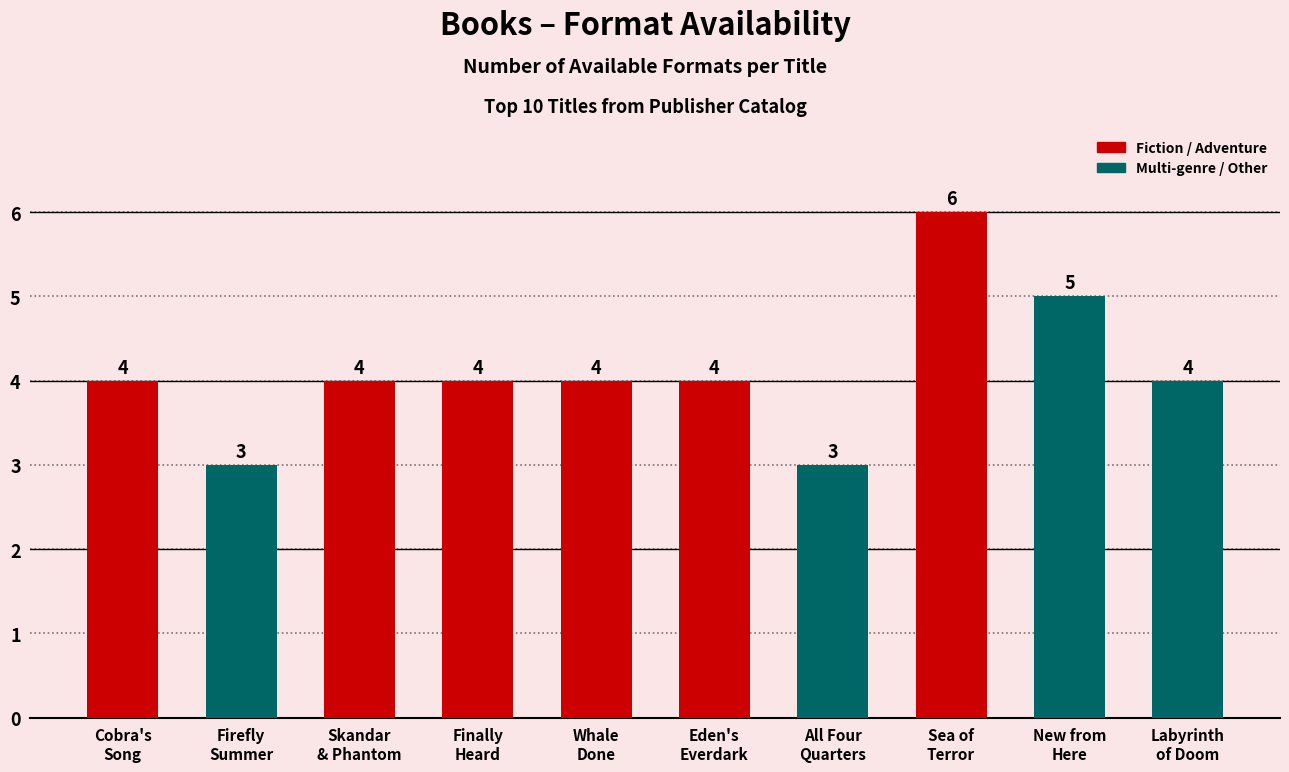

Is it true that the value at Skandar
& Phantom is 4?

True